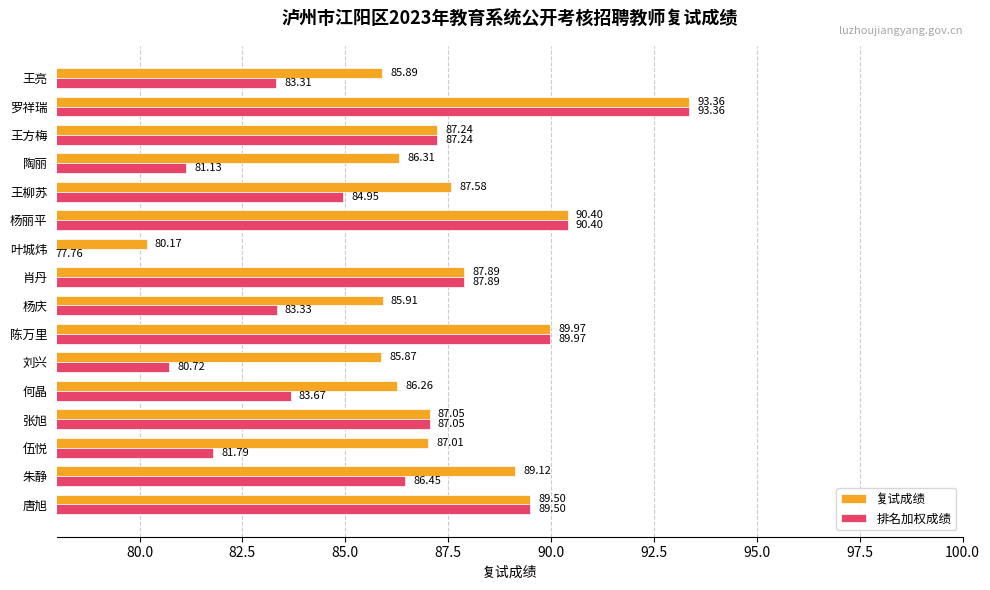

Which series has the largest range (max minus min)?

排名加权成绩